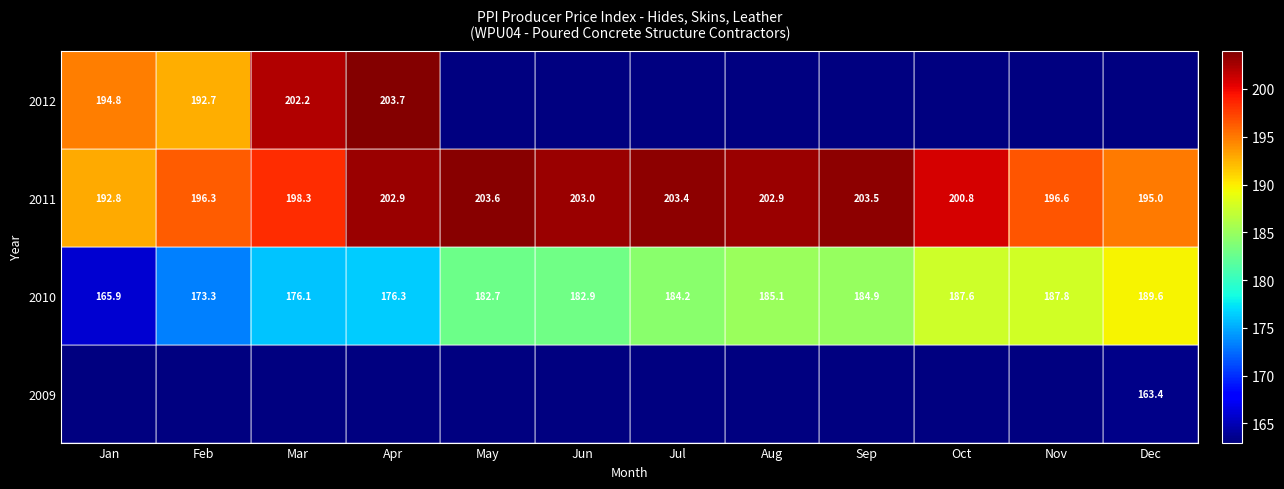

What is the highest value of the 2011 series?

203.6